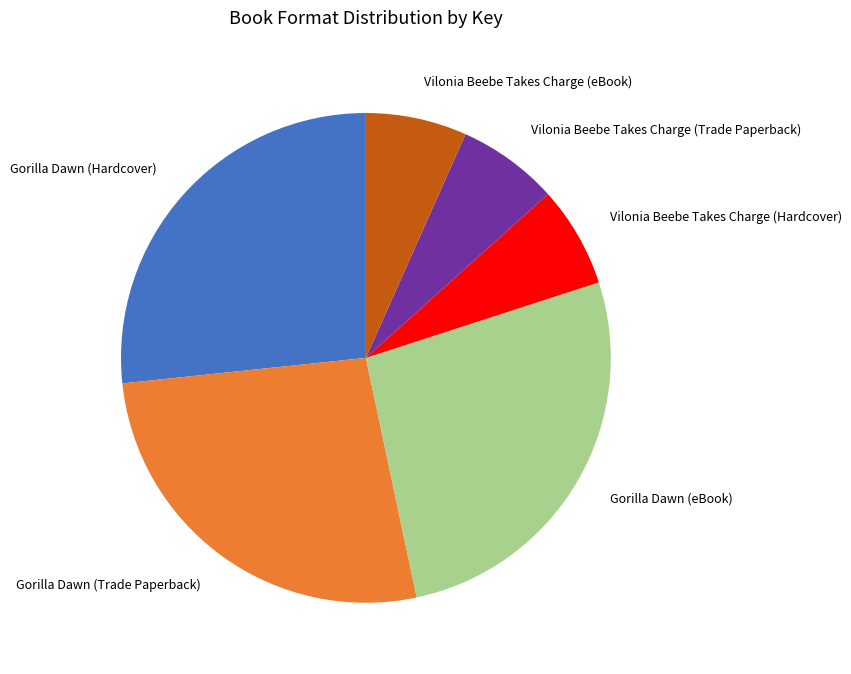

Do Vilonia Beebe Takes Charge (Hardcover) and Gorilla Dawn (Hardcover) together represent more than half of the pie?

No